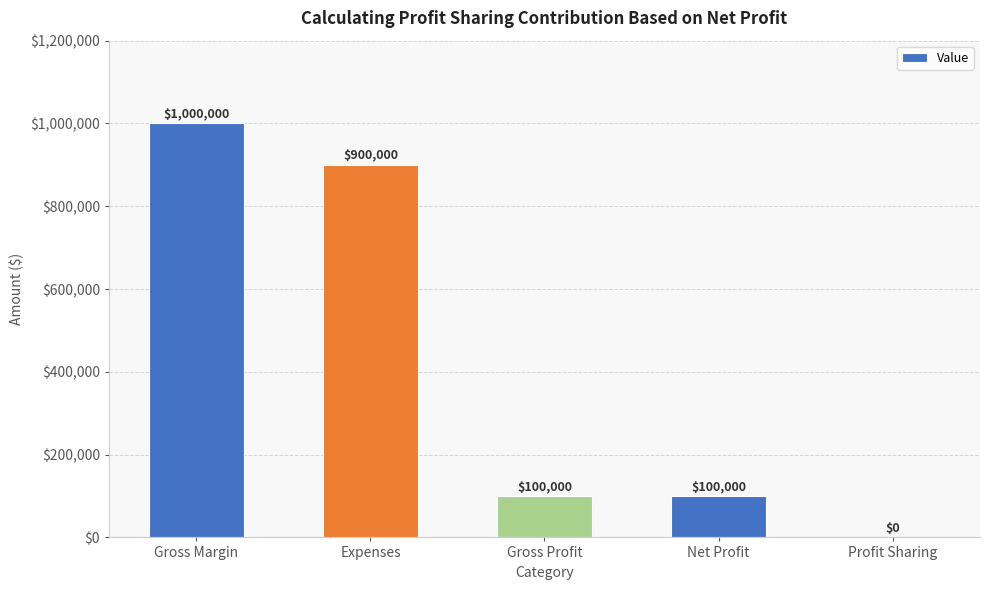

Are the bars horizontal?

No